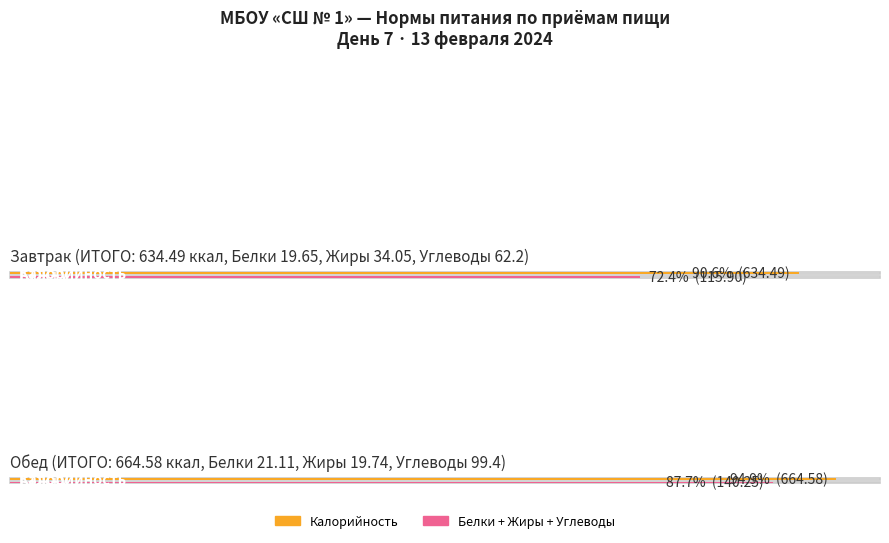

List the labels in order of Углеводы value, smallest first.

Завтрак, Обед